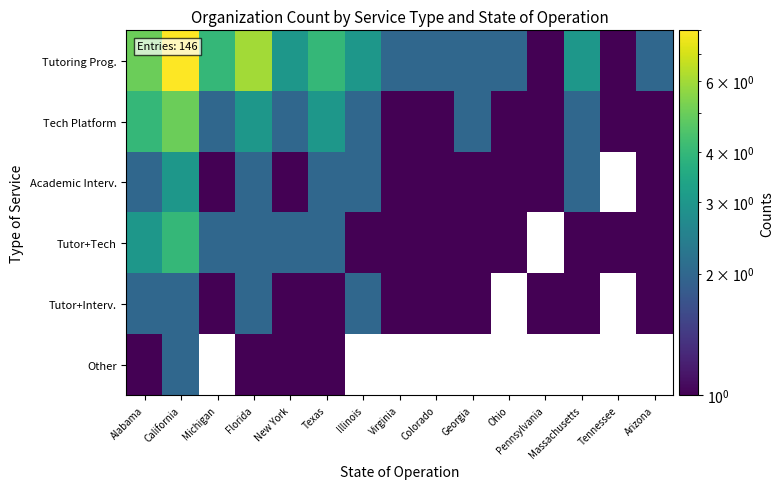

Which series has the widest spread of values?

Tutoring Prog.